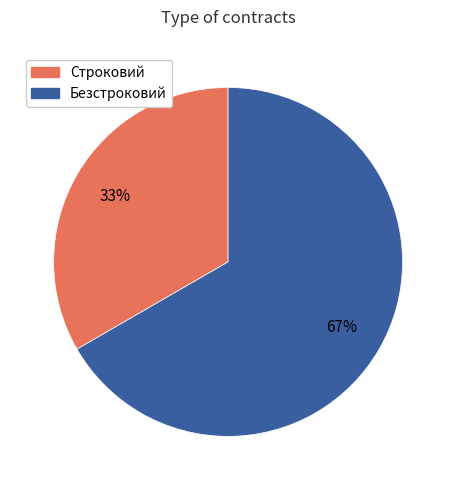

Is Строковий the majority of the pie?

No